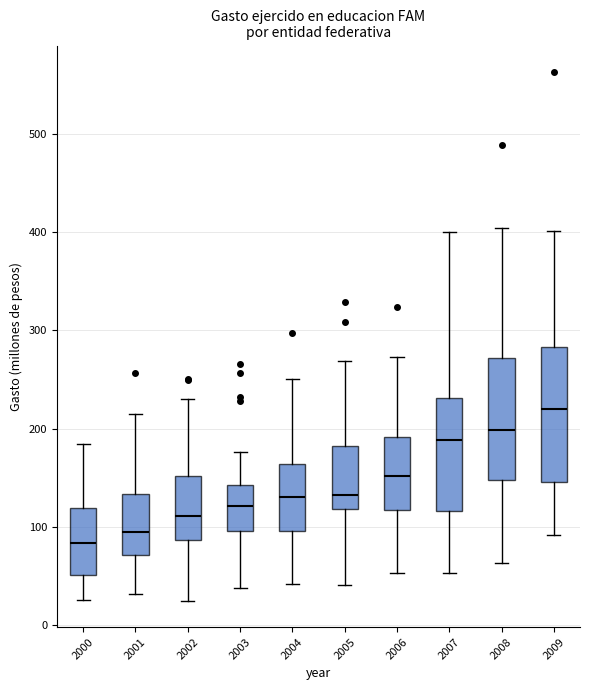

Reading left to right, transcribe this box plot: for each box, give where its median line is, the range the box spans, and where its two whiskers end, as read against the y-axis. The values are not printed on the chart, so give them approximately, as read against the axis.

2000: median 80, box 50 to 120, whiskers 30 to 180
2001: median 90, box 70 to 130, whiskers 30 to 210
2002: median 110, box 90 to 150, whiskers 20 to 230
2003: median 120, box 100 to 140, whiskers 40 to 180
2004: median 130, box 100 to 160, whiskers 40 to 250
2005: median 130, box 120 to 180, whiskers 40 to 270
2006: median 150, box 120 to 190, whiskers 50 to 270
2007: median 190, box 120 to 230, whiskers 50 to 400
2008: median 200, box 150 to 270, whiskers 60 to 400
2009: median 220, box 150 to 280, whiskers 90 to 400